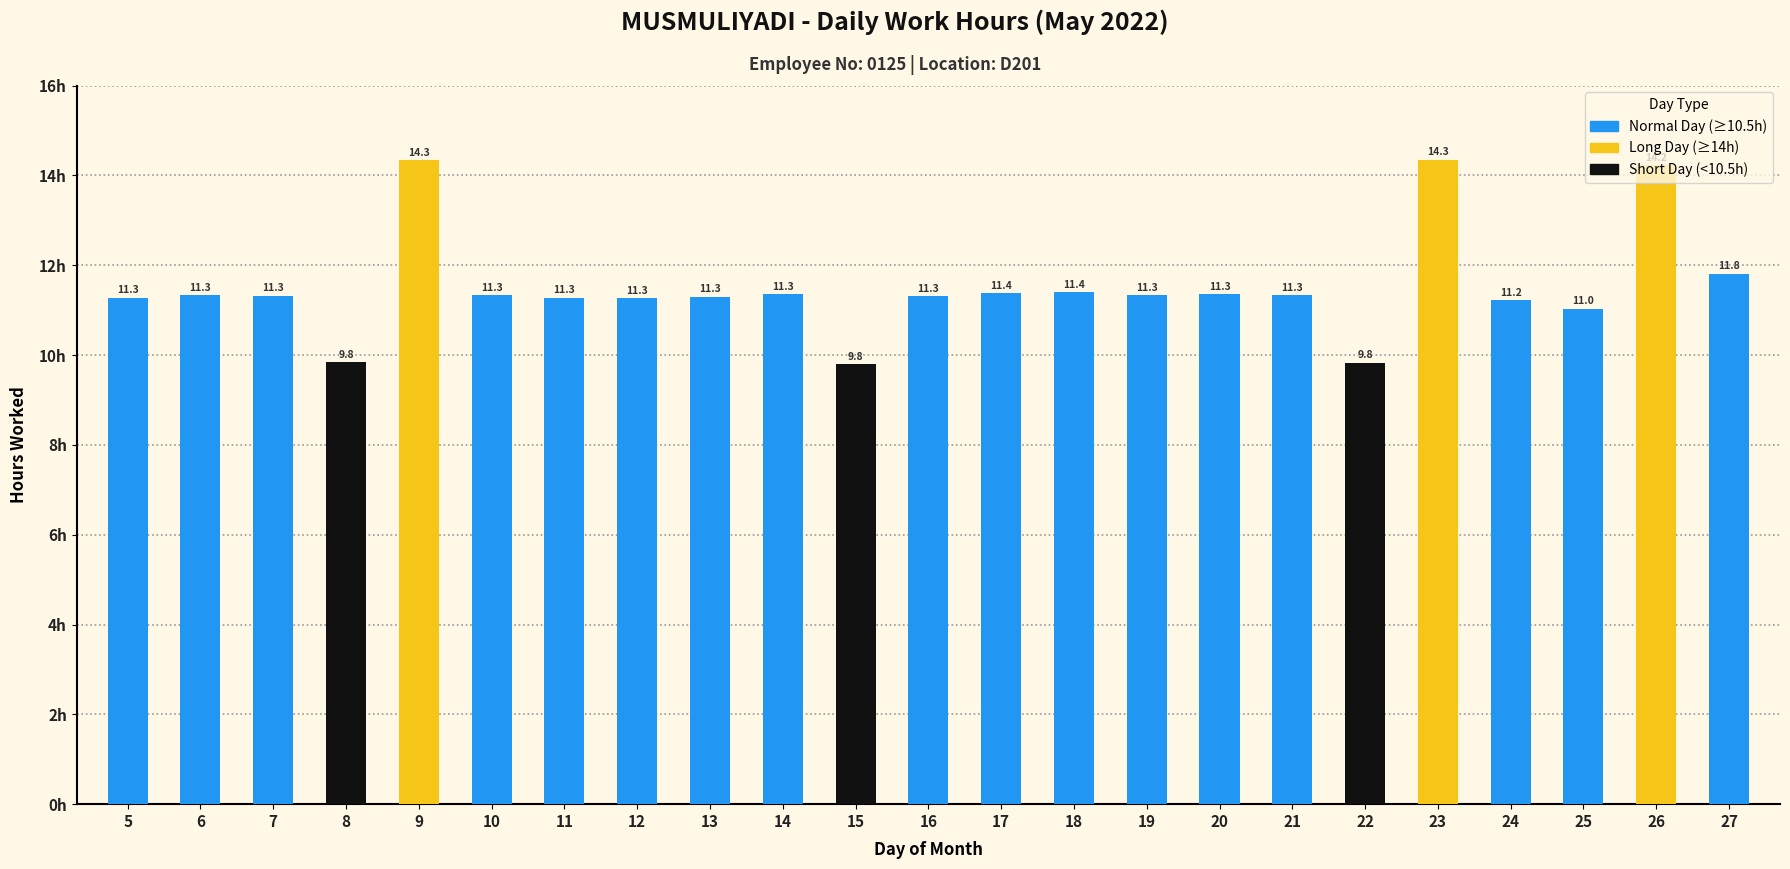

What is the change in value from 24 to 26?

+3.0